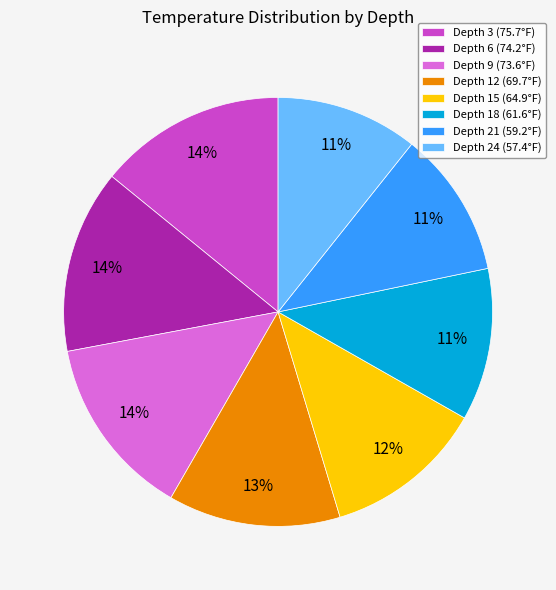

The Depth 12 slice represents 13% of the pie. True or false?

True